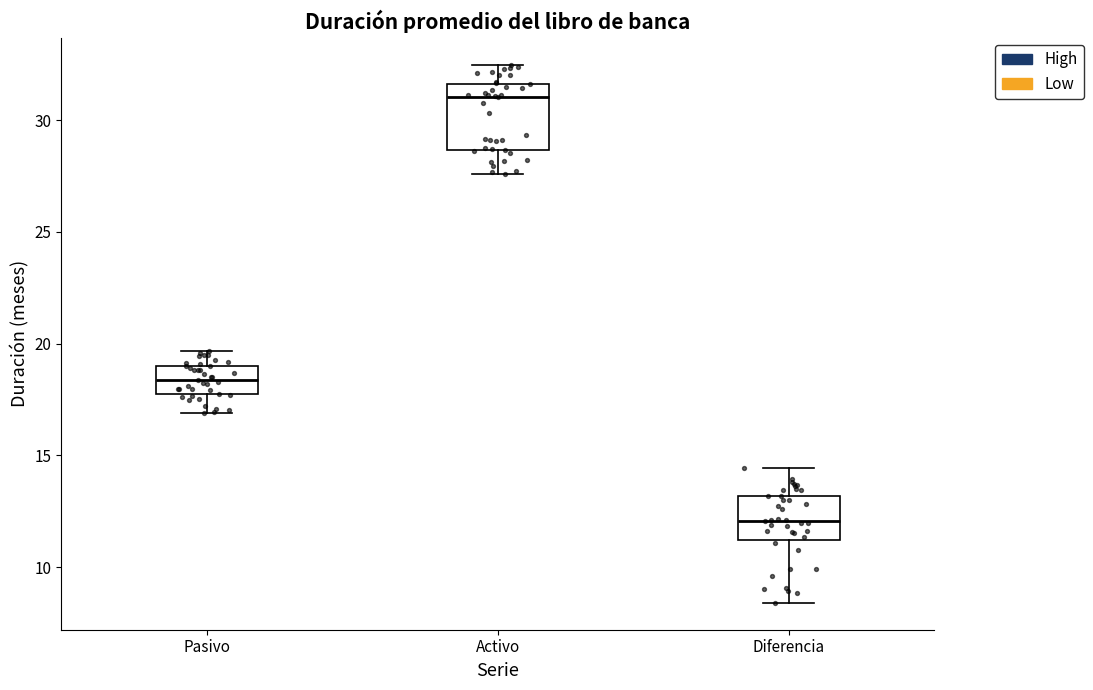

Which box is the tallest, from its lower edge to its upper edge?

Activo